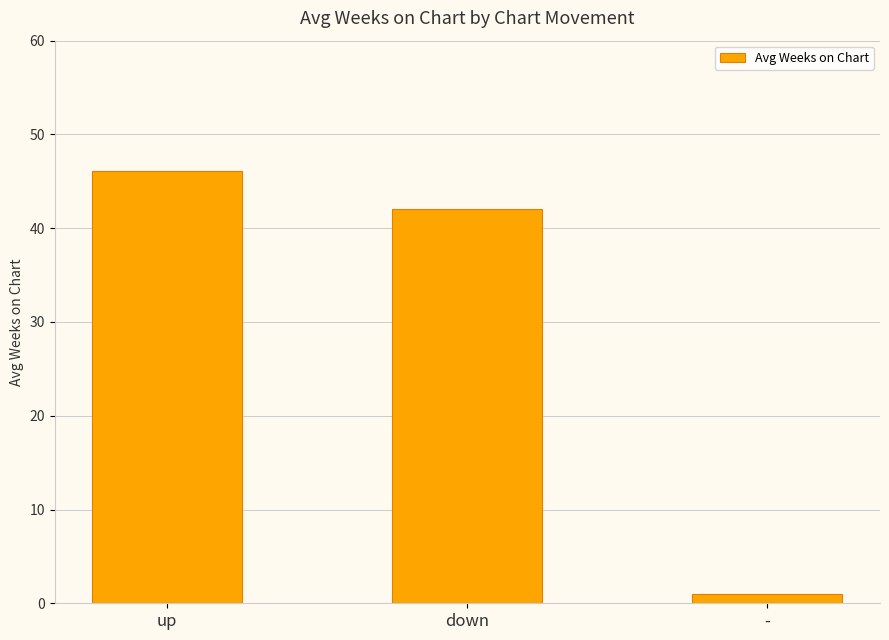

At which category does the chart reach its peak across all series?

up